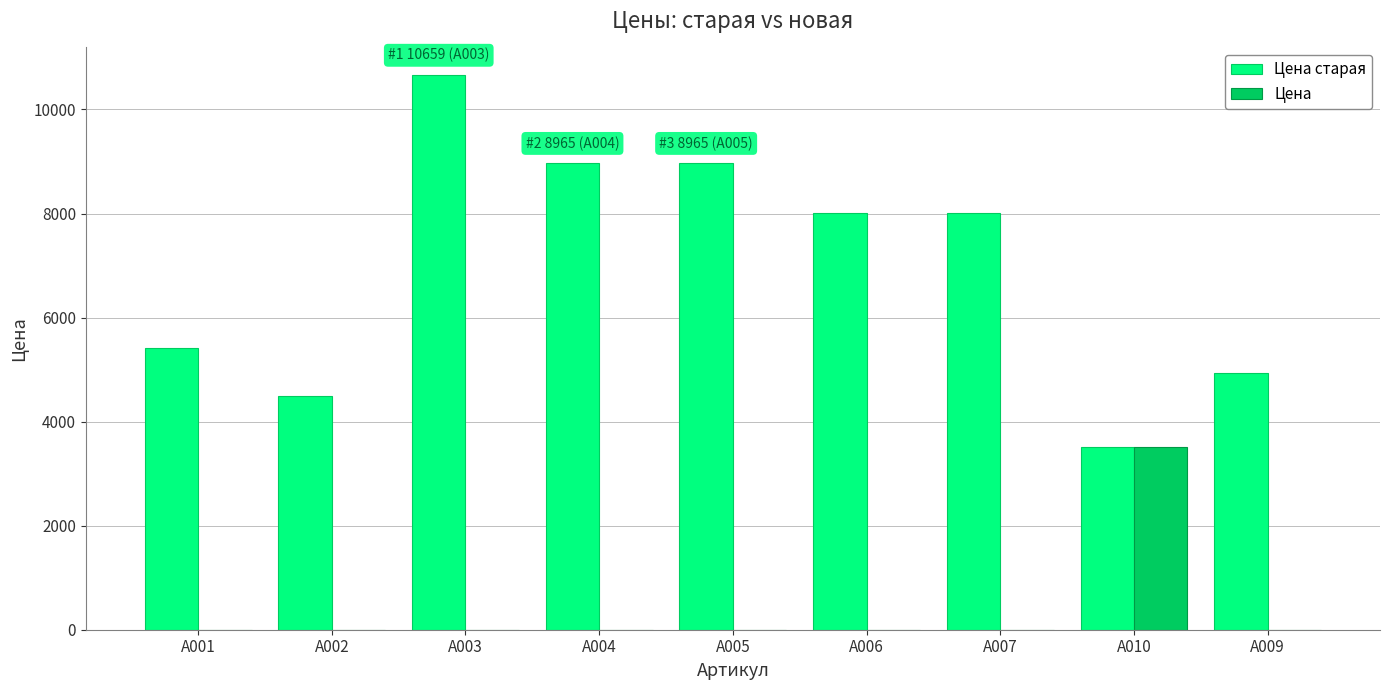

True or false: Цена has a value of 4624 at A010.

False